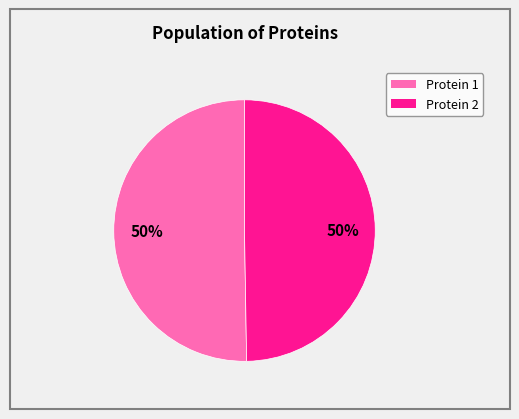

How many segments does this pie chart have?

2